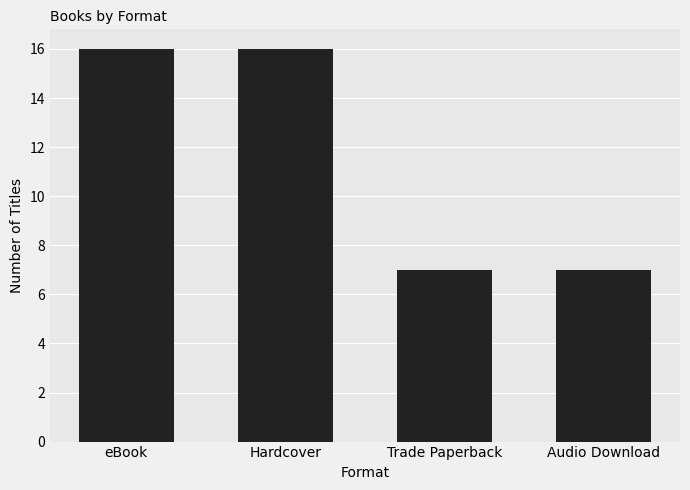

Count the number of categories in the chart.

4